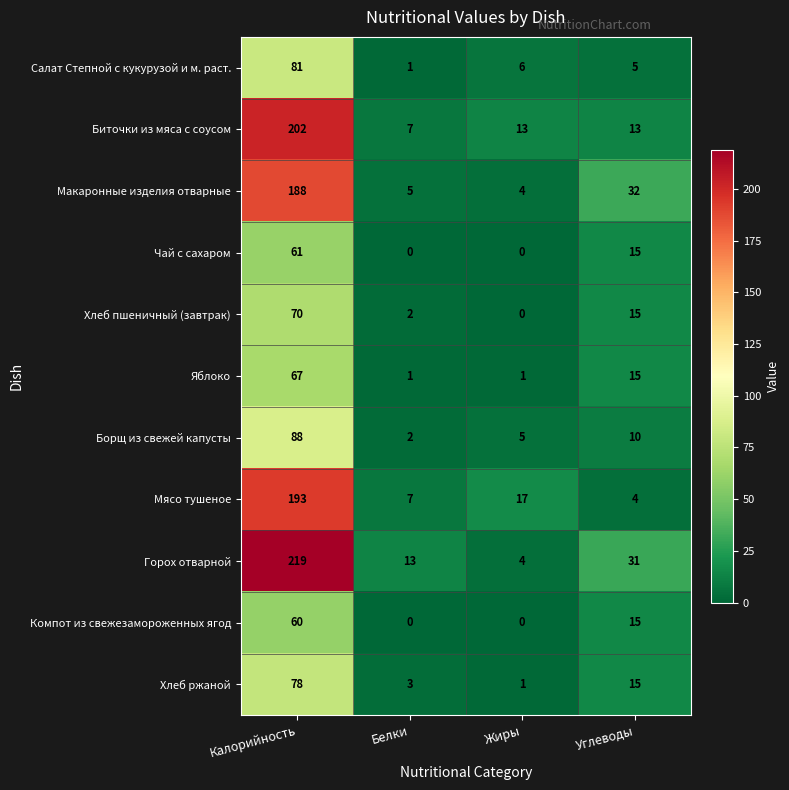

How many Чай с сахаром values are between 0 and 61?

4